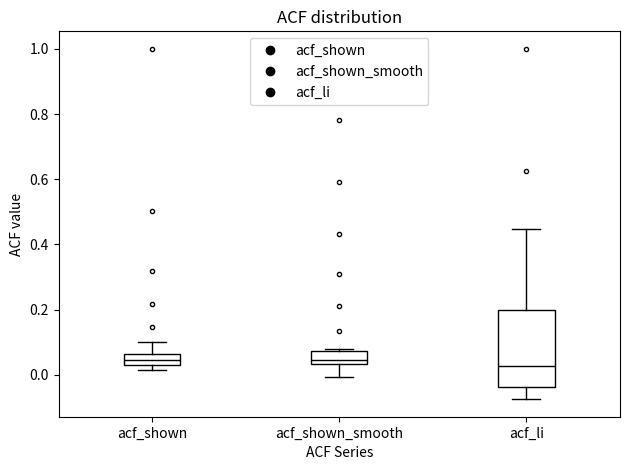

Reading left to right, read every box against the y-axis: the position of its median line, the range the box covers, and the ends of its whiskers. The values are not printed on the chart, so give them approximately, as read against the axis.

acf_shown: median 0.04 (inside the box), box 0.04 to 0.06, whiskers 0.02 to 0.10
acf_shown_smooth: median 0.04 (just above the box's lower edge), box 0.04 to 0.08, whiskers 0.00 to 0.08 (just above the box's upper edge)
acf_li: median 0.02, box -0.04 to 0.20, whiskers -0.08 to 0.44